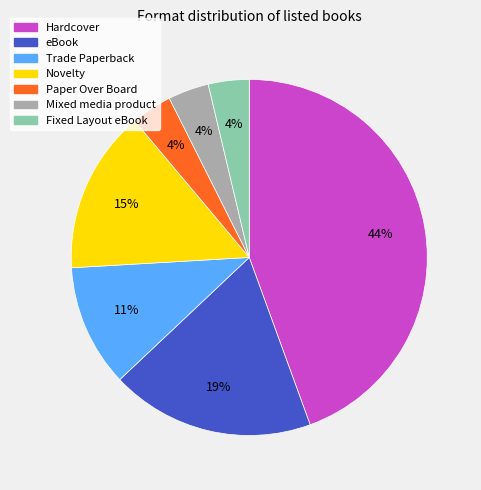

Does any single category account for the majority?

No